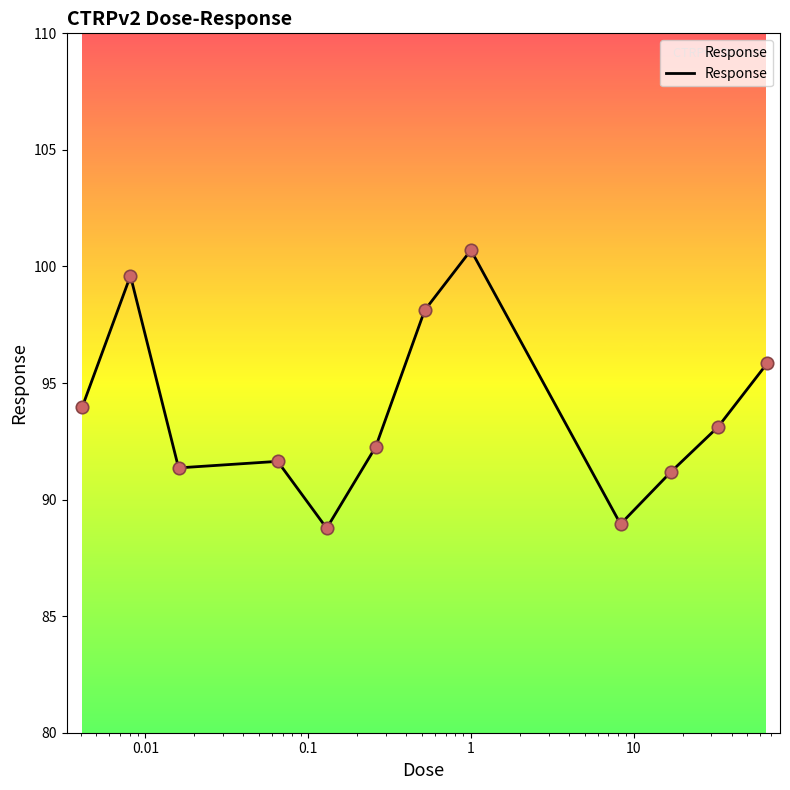

What is the difference between the maximum and minimum values?

11.9